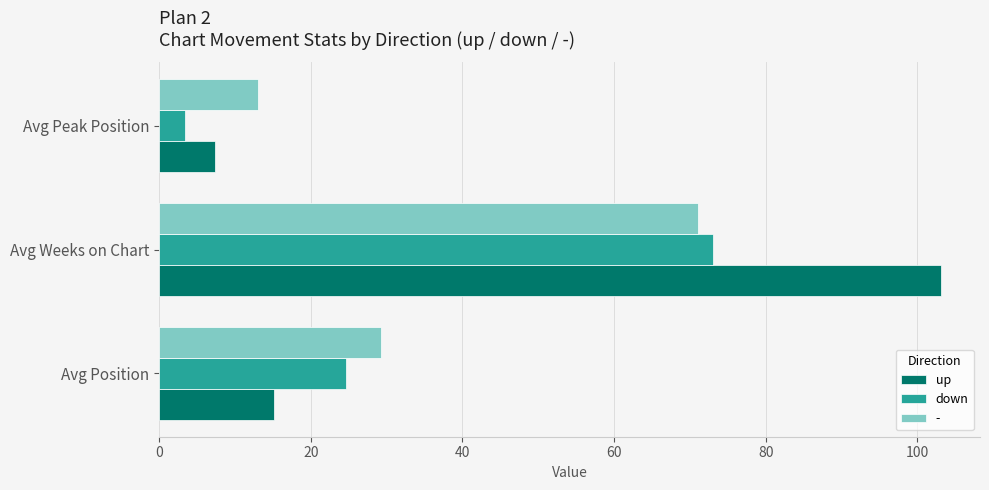

What is the difference between the maximum and minimum values in the - series?

58.0